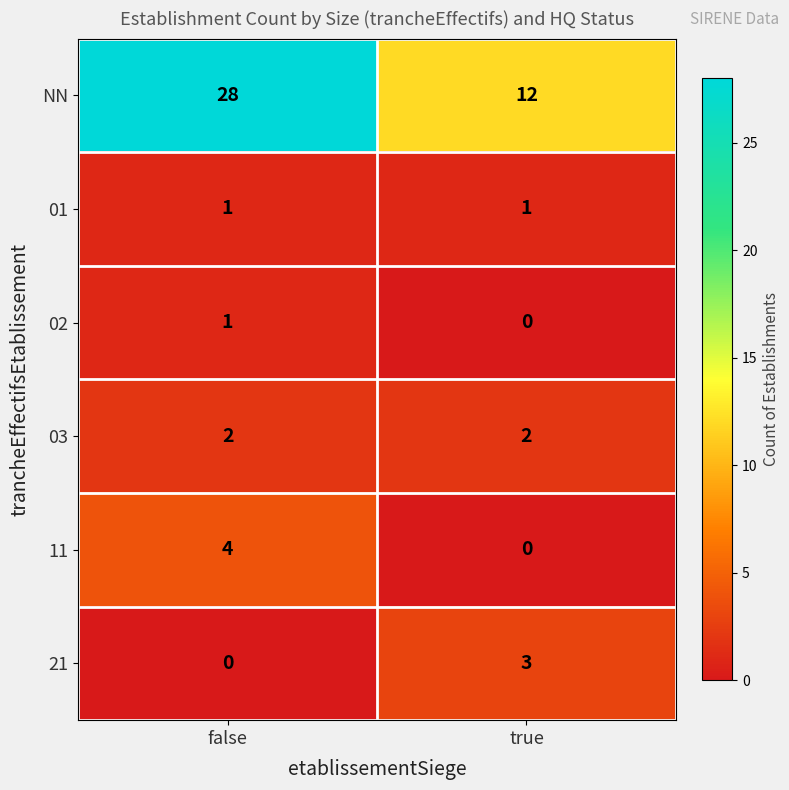

Which series has the largest total across all categories?

NN